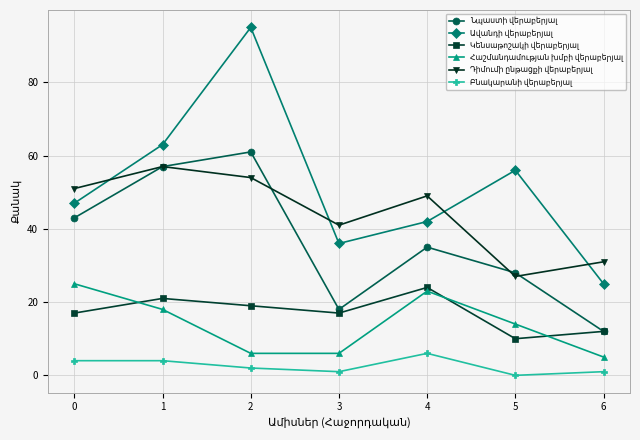

In Կենսաթոշակի վերաբերյալ, how many points are higher than both neighbors (excluding endpoints)?

2